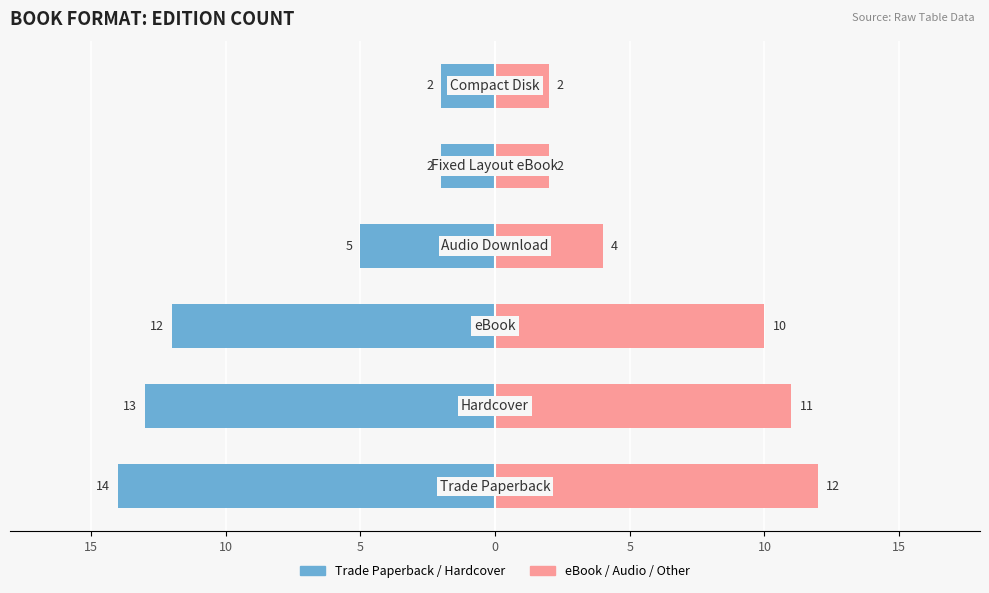

The Trade/Hardcover editions series shows -13 at 10. True or false?

True